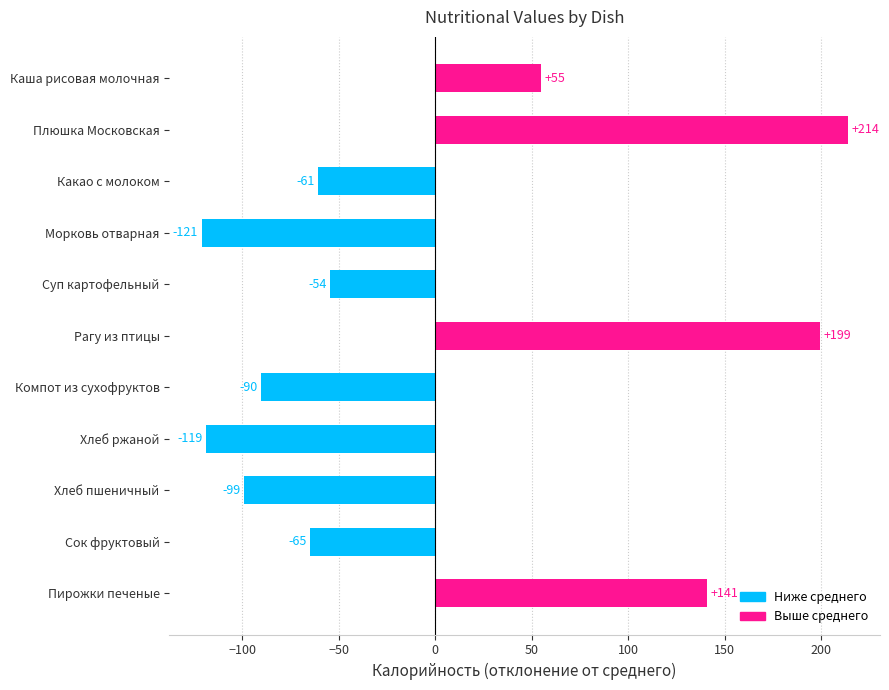

Does the chart contain any negative values?

Yes